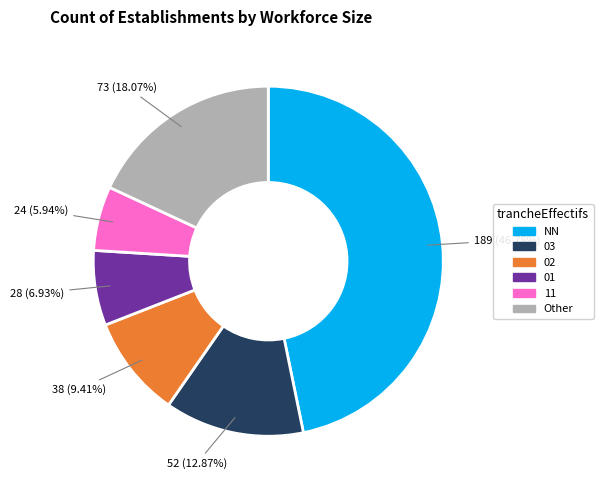

Does any single category account for the majority?

No